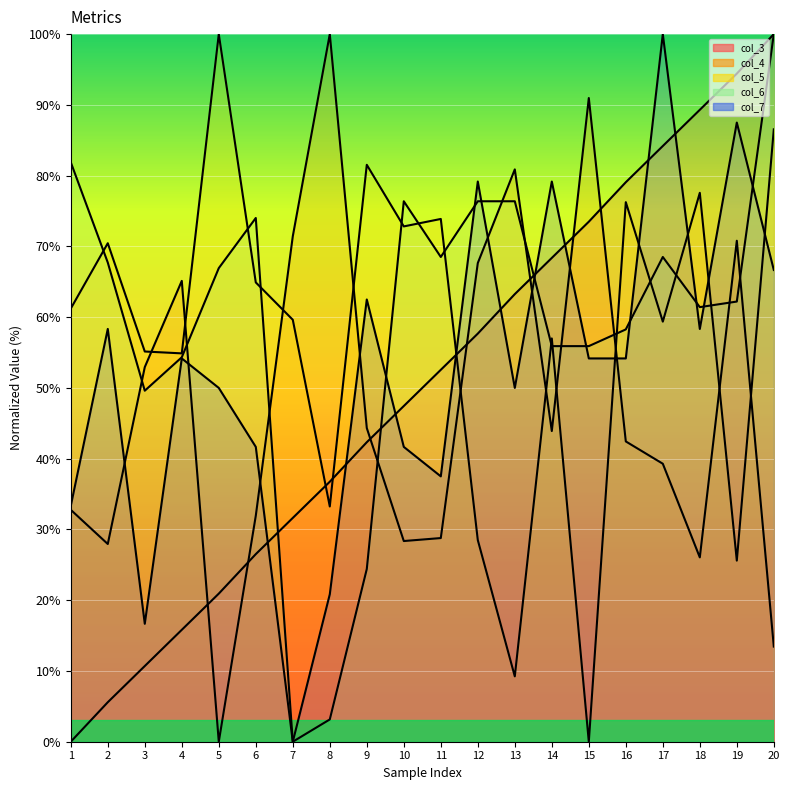

Reading left to right, transcribe all the data shown in this chart.

col_3: 0.0	5.6	10.7	15.8	20.9	26.5	31.6	36.7	42.3	47.4	52.6	57.7	63.3	68.4	73.5	79.1	84.2	89.3	94.4	100.0
col_4: 32.8	27.9	52.9	65.1	0.0	31.9	71.4	100.0	44.3	28.4	28.8	67.6	80.9	43.9	91.0	42.4	39.3	26.1	70.8	13.4
col_5: 61.2	70.4	55.1	54.9	100.0	64.9	59.6	33.2	81.5	72.8	73.9	28.5	9.2	57.0	0.0	76.3	59.4	77.6	25.6	86.5
col_6: 81.9	67.7	49.6	54.3	66.9	74.0	0.0	3.1	24.4	76.4	68.5	76.4	76.4	55.9	55.9	58.3	68.5	61.4	62.2	100.0
col_7: 33.3	58.3	16.7	54.2	50.0	41.7	0.0	20.8	62.5	41.7	37.5	79.2	50.0	79.2	54.2	54.2	100.0	58.3	87.5	66.7